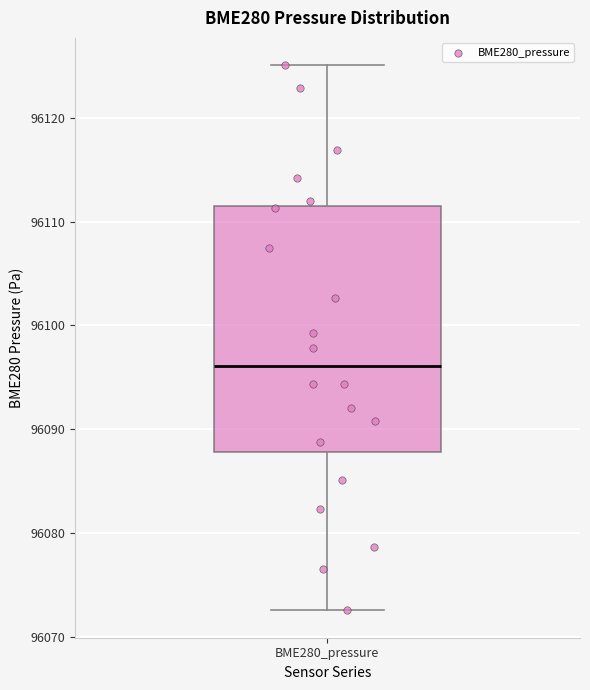

Read this box plot against the y-axis: the position of the median line, the range covered by the box, and the ends of both whiskers. The values are not printed on the chart, so give them approximately, as read against the axis.

median 96096, box 96088 to 96111, whiskers 96073 to 96125